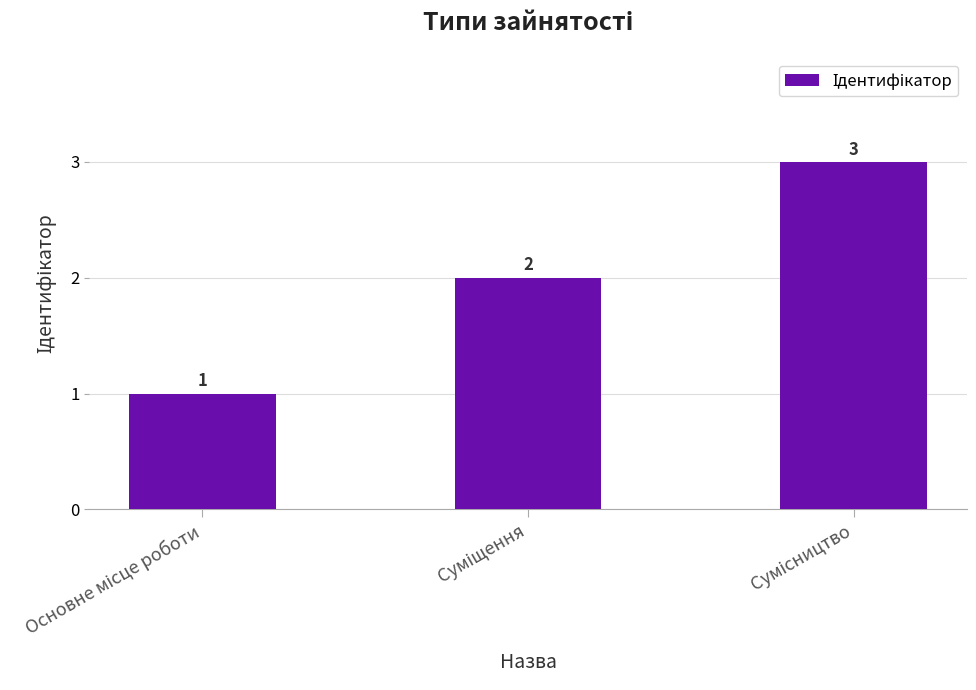

How many data points are less than 2?

1